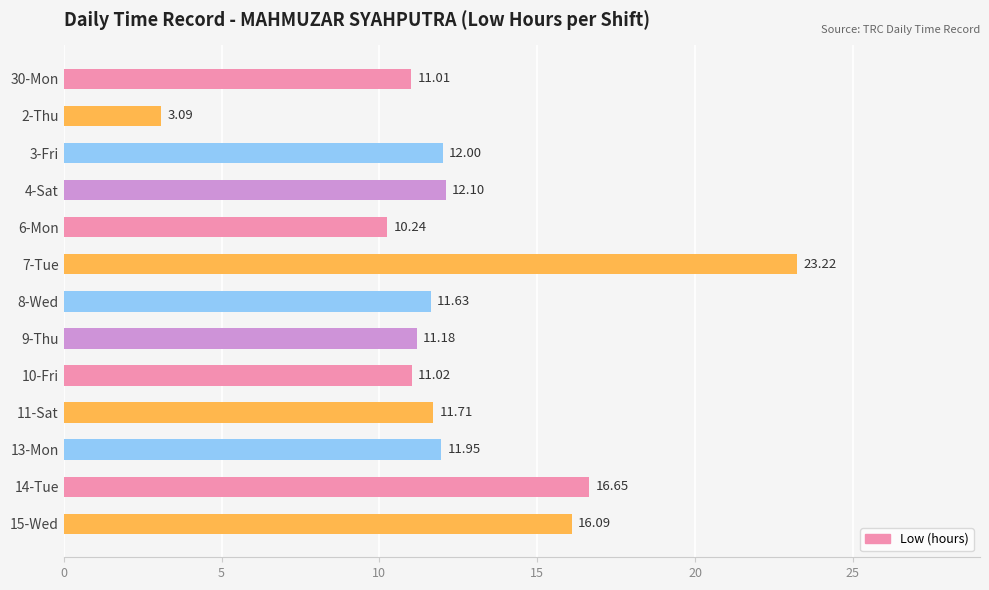

Rank the categories by value from lowest to highest.

2-Thu, 6-Mon, 30-Mon, 10-Fri, 9-Thu, 8-Wed, 11-Sat, 13-Mon, 3-Fri, 4-Sat, 15-Wed, 14-Tue, 7-Tue